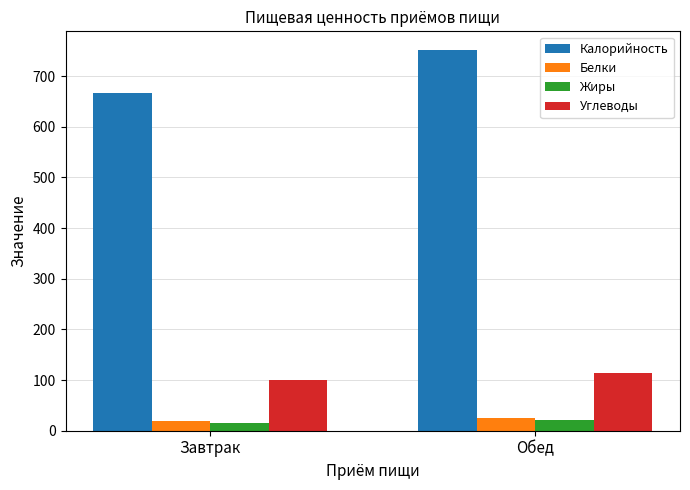

What is the smallest value displayed?

16